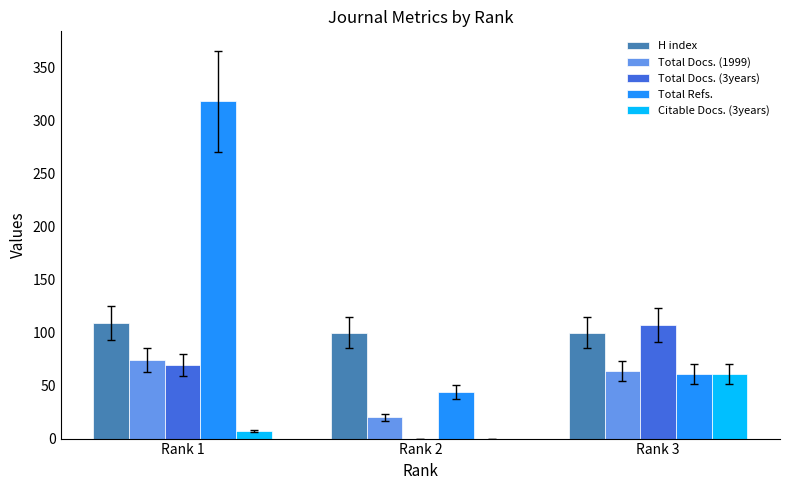

True or false: Total Refs. has a value of 318 at Rank 1.

True